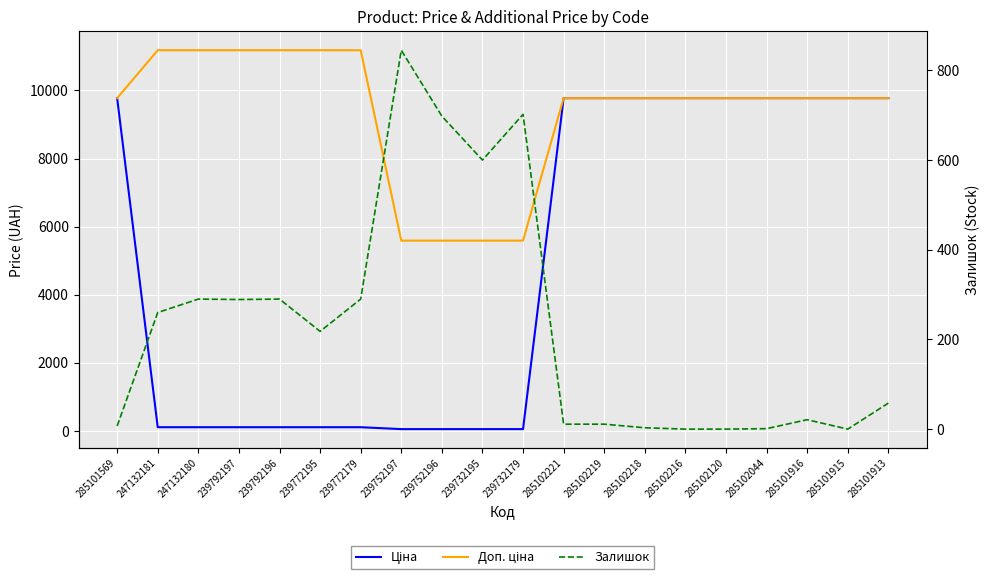

What is the value of the Ціна point at the 12th from the left?

9775.5